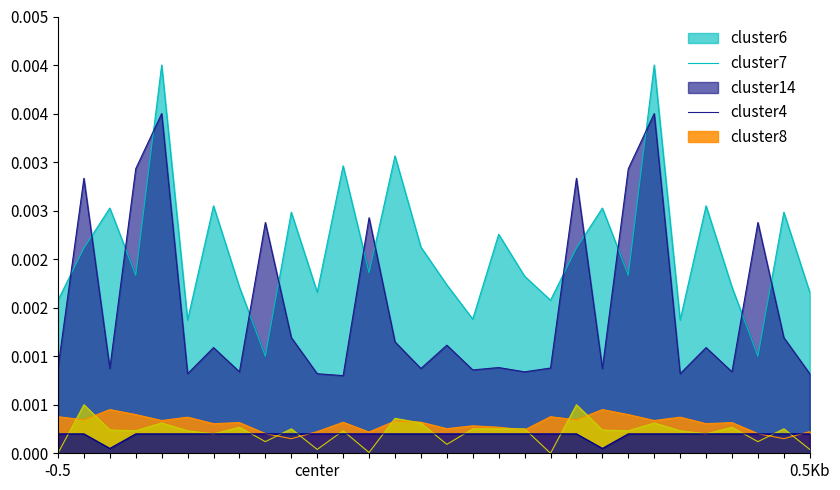

Which series has the largest total across all categories?

cluster14